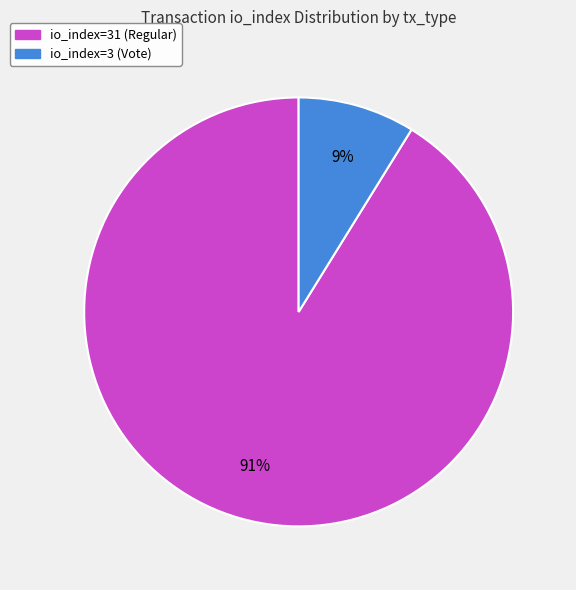

The io_index=31 (Regular) slice represents 91% of the pie. True or false?

True